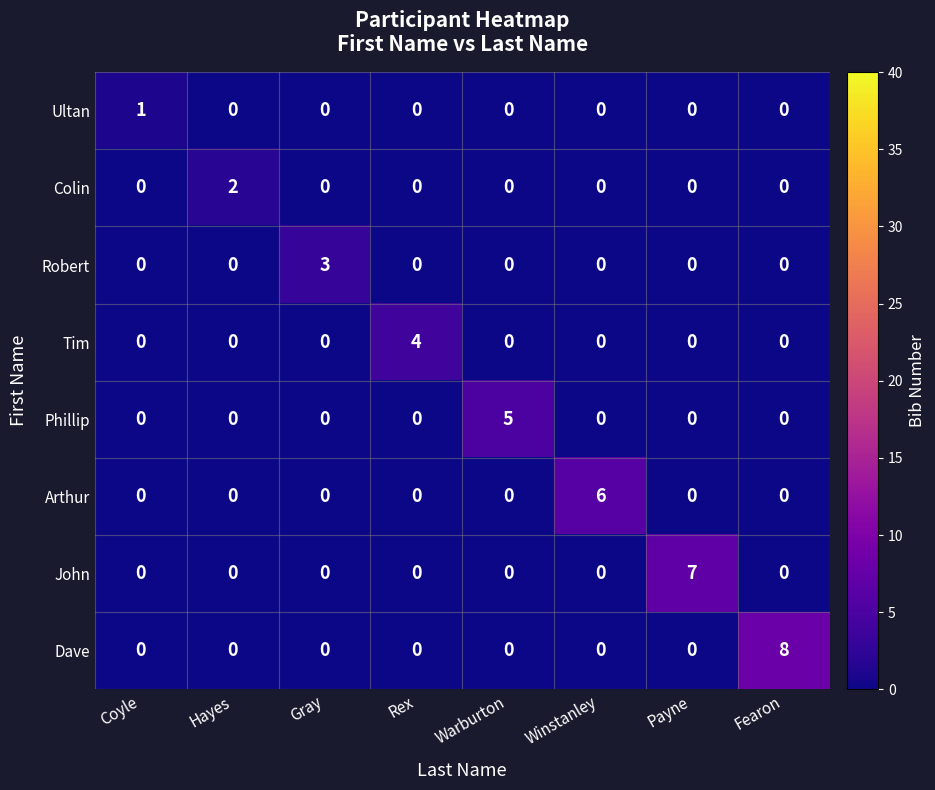

What value does the Arthur series have at Winstanley?

6